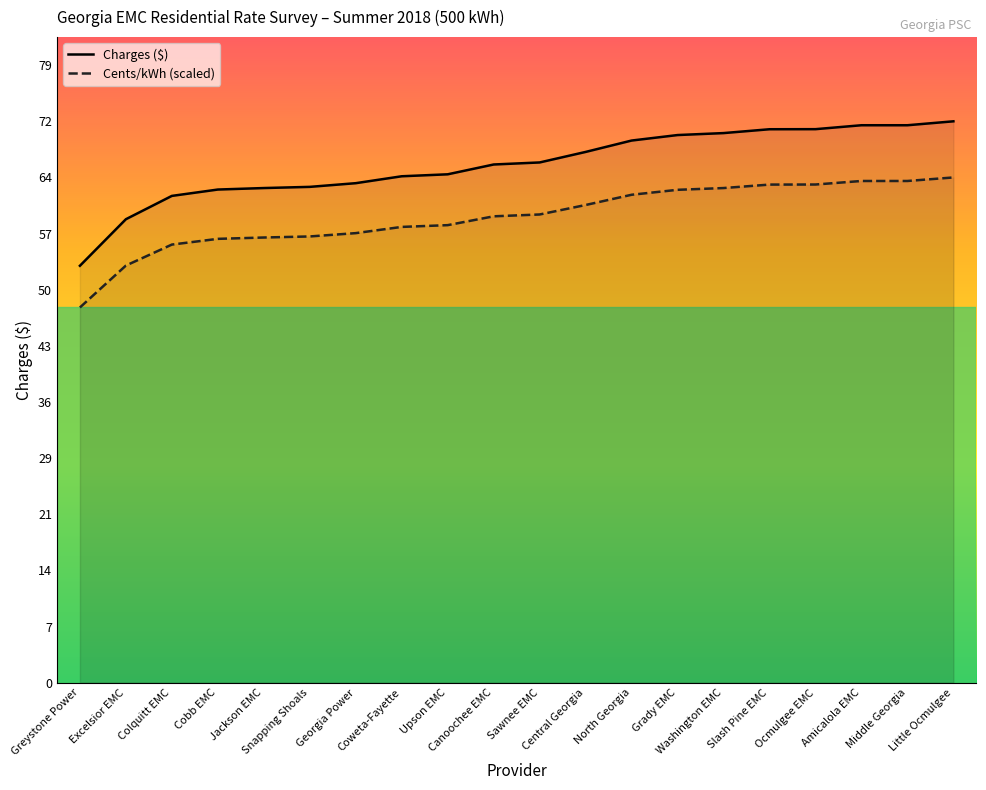

True or false: Charges ($) has a value of 63.0 at Jackson EMC.

True